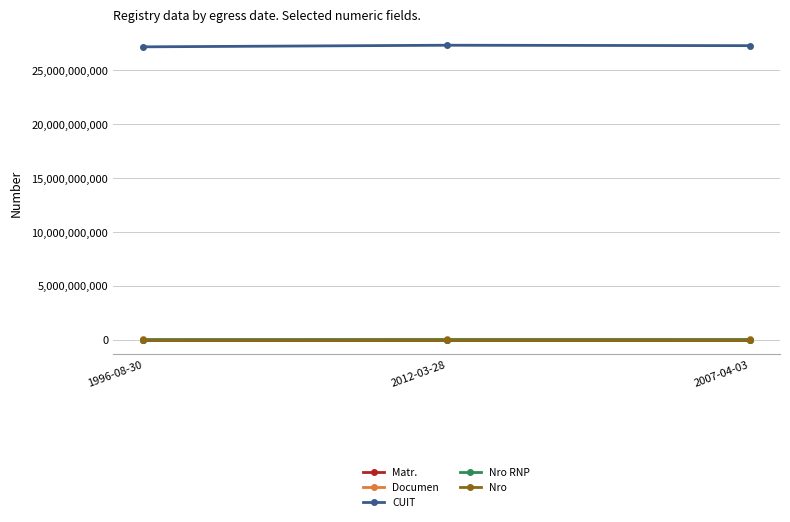

What is the greatest value displayed?

27318043111